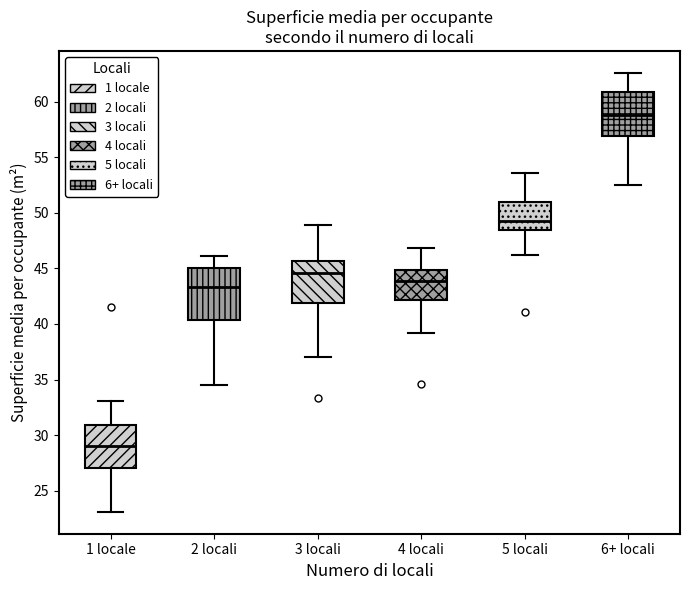

Which box is the tallest, from its lower edge to its upper edge?

2 locali